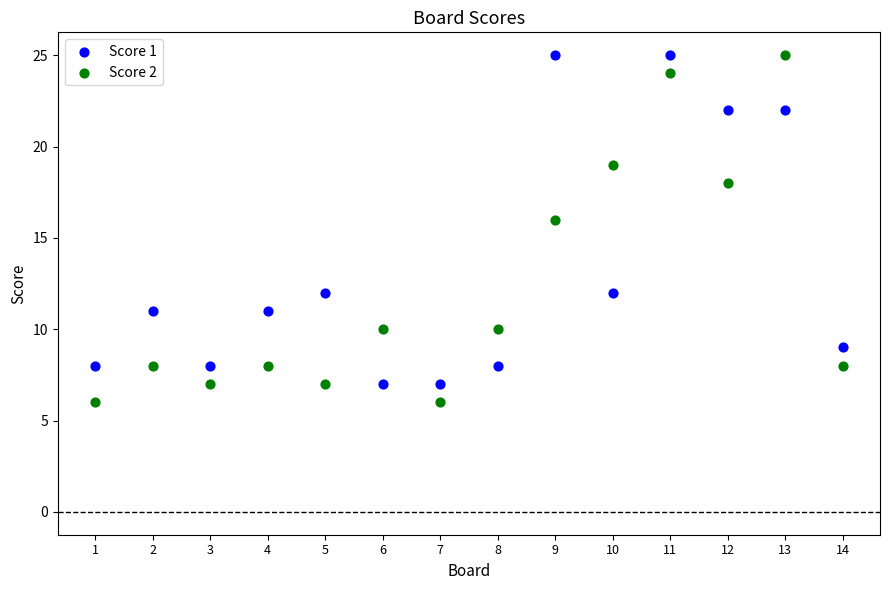

What is the X range (max minus min) for the scatter plot?

13